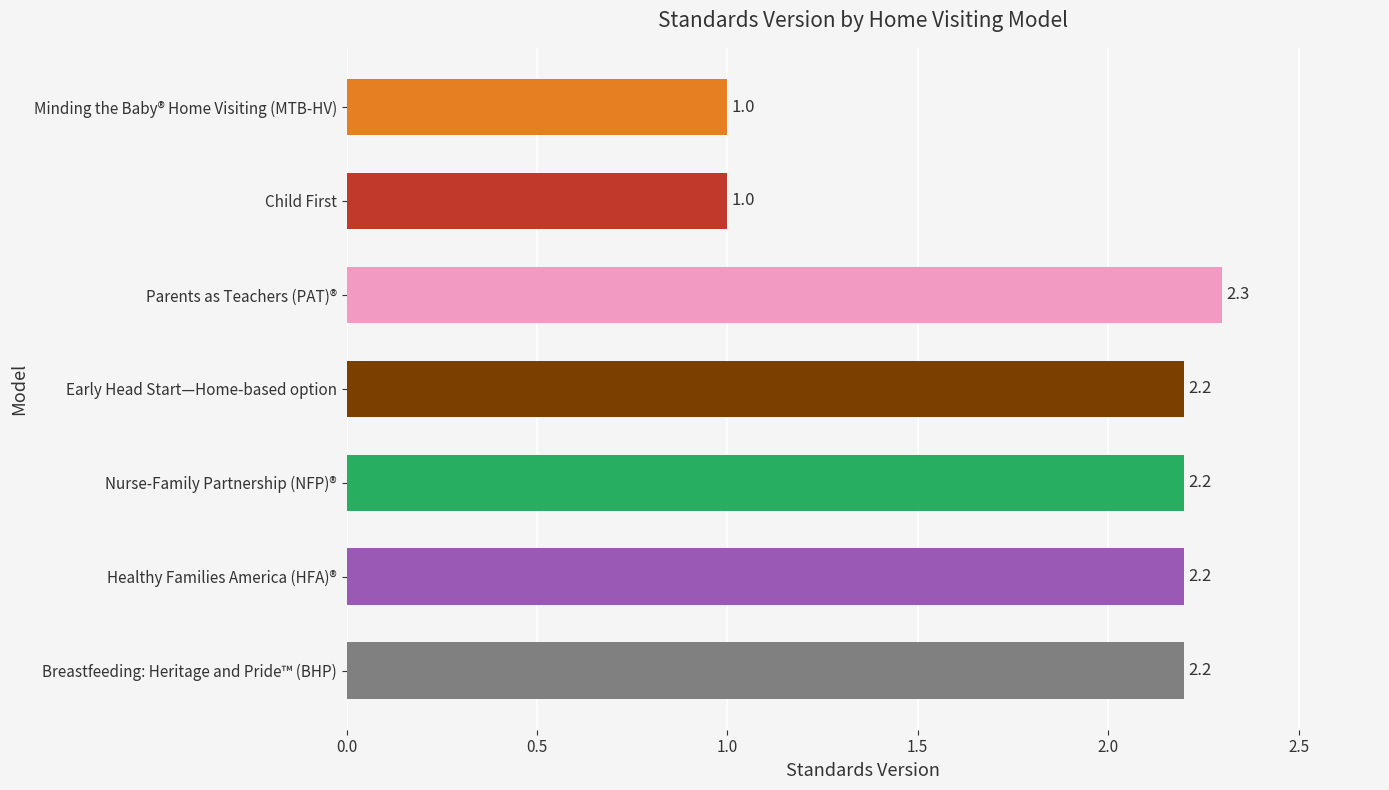

How many values are below 2?

2